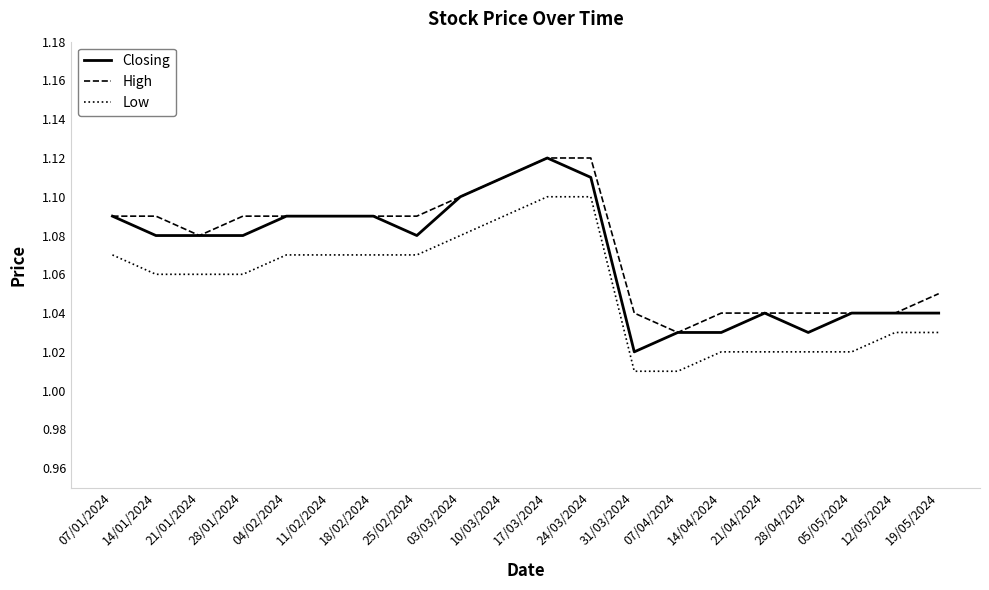

What is the total value across all series at 25/02/2024?

3.2